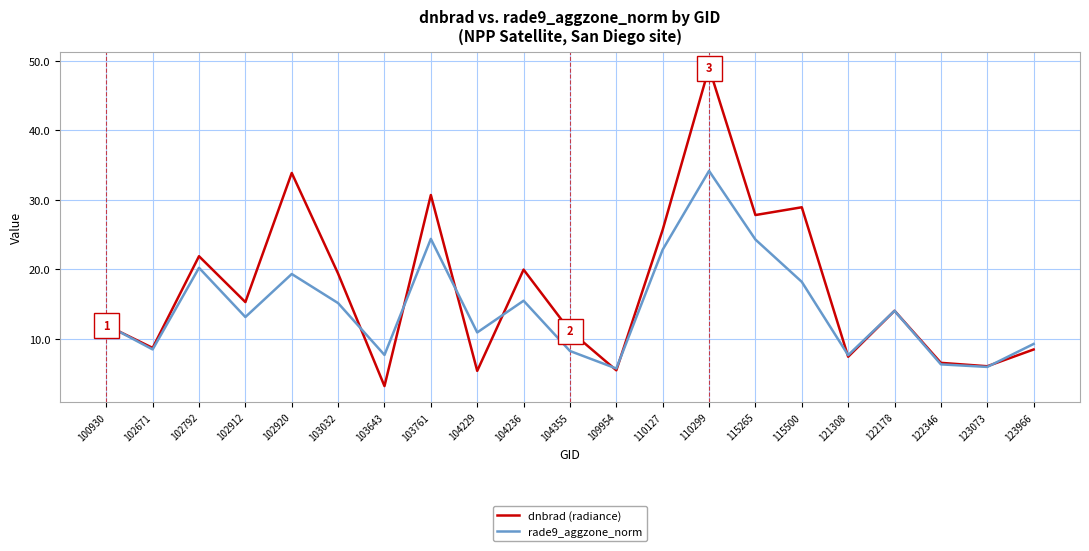

Rank the series by their maximum value, from highest to lowest.

dnbrad (radiance), rade9_aggzone_norm